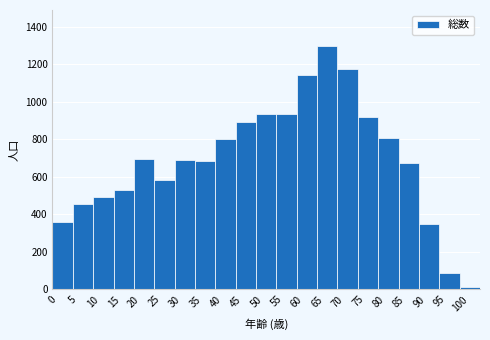

Over which range of the x-axis is the bar tallest?

65 to 70